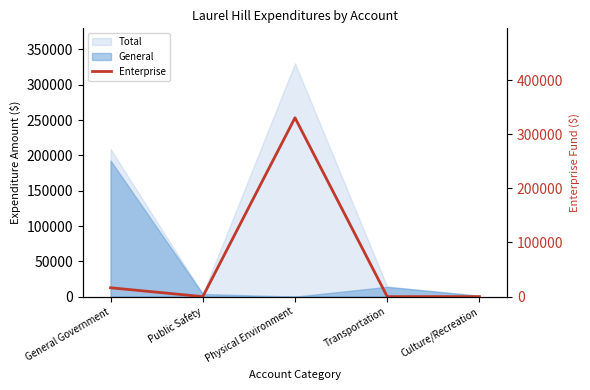

True or false: the data shows -118749 at Culture/Recreation.

False